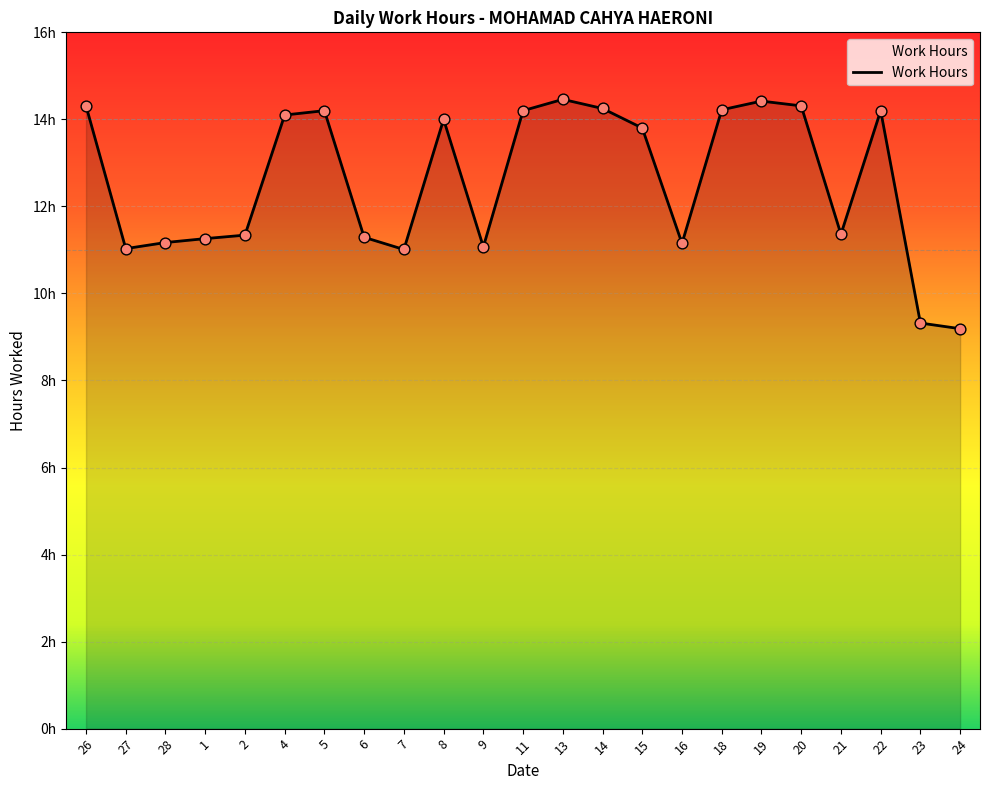

What is the change in value from 2 to 18?

+2.9